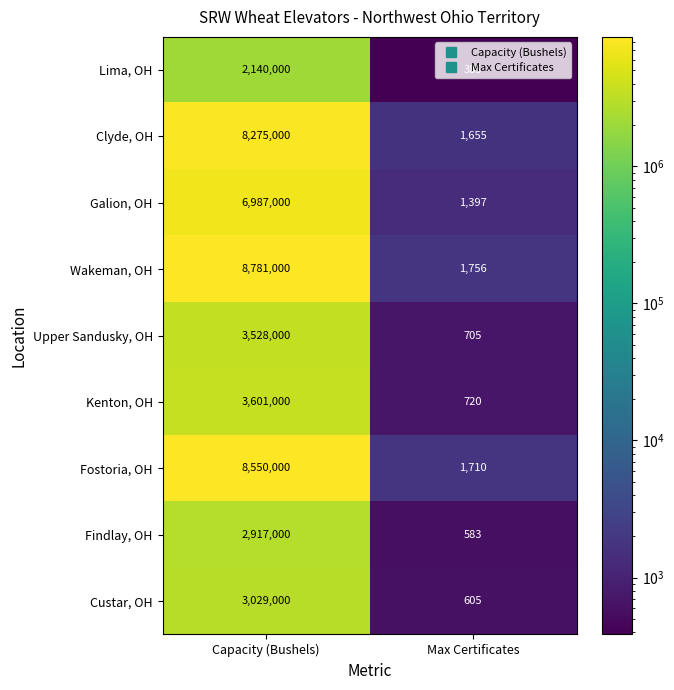

Which series has the widest spread of values?

Wakeman, OH